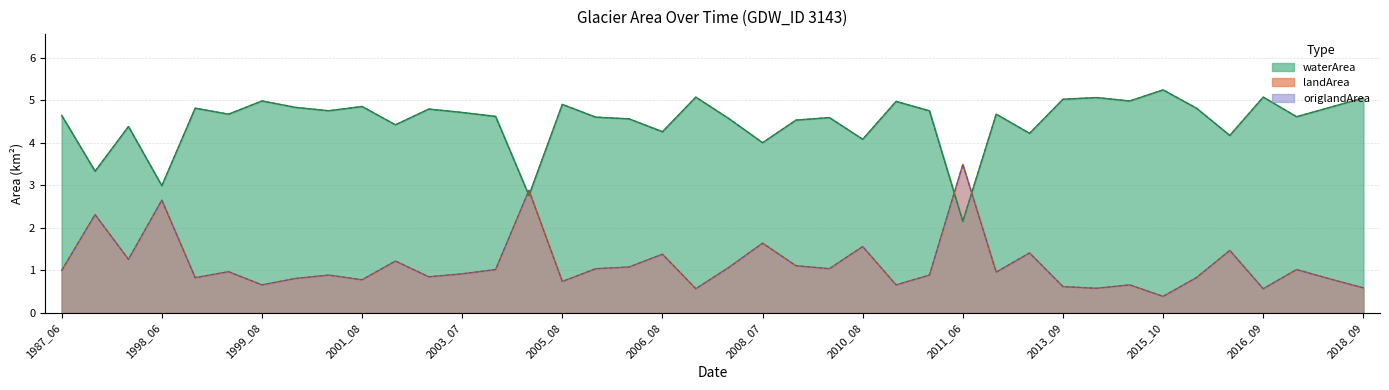

At 2016_07, list the series in order from largest to smallest.

waterArea, origWaterArea, landArea, origlandArea